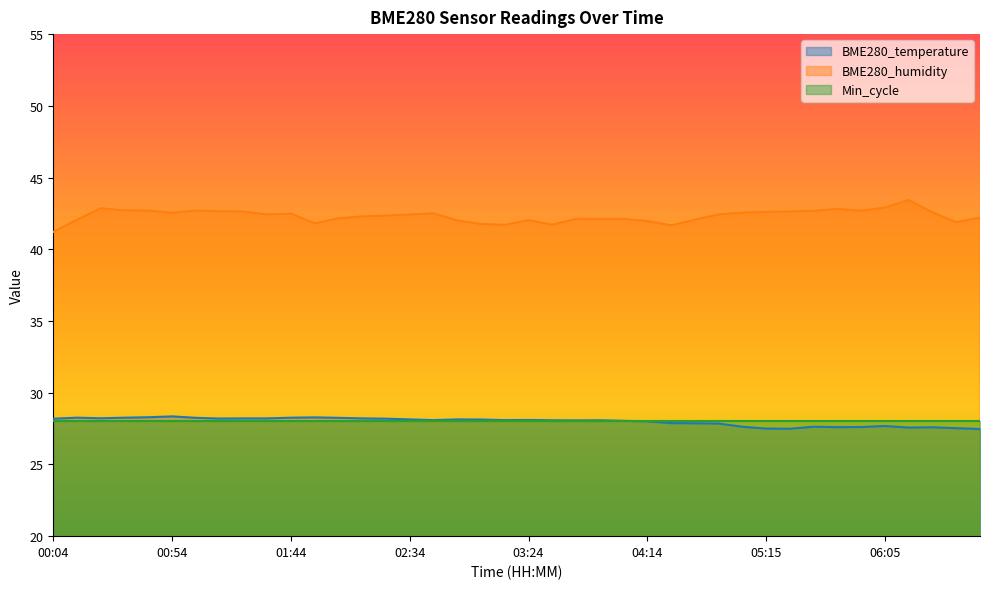

What are all the series names shown in the legend?

BME280_temperature, BME280_humidity, Min_cycle